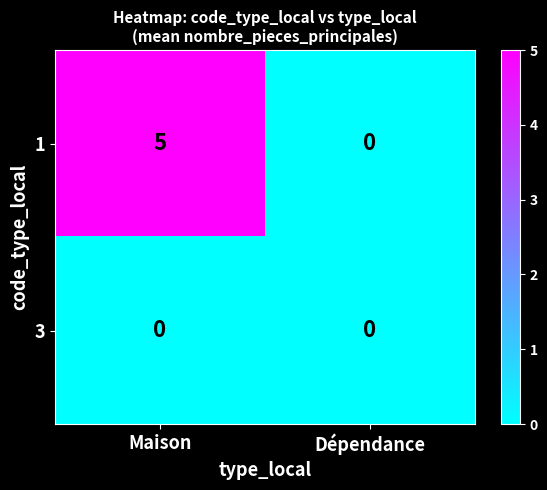

What is the maximum value shown in the chart?

5